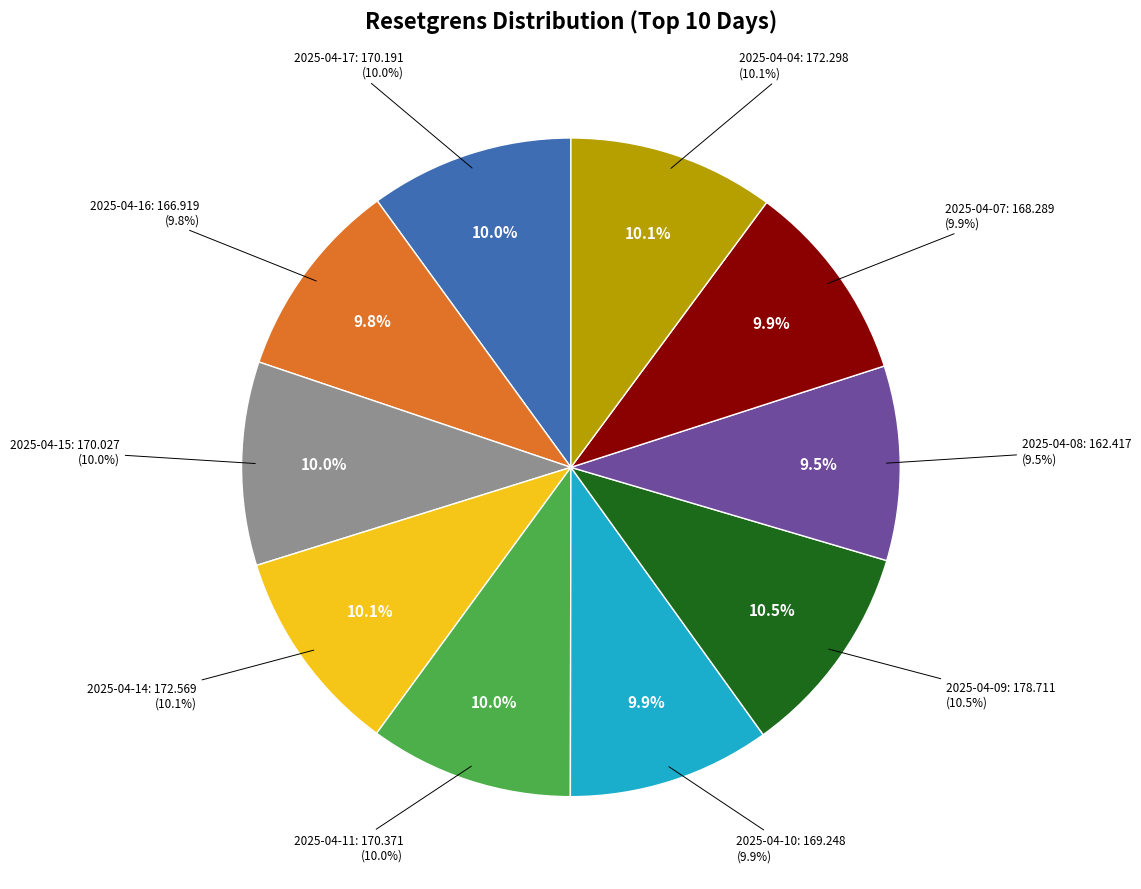

What is the largest slice in the pie chart?

2025-04-09